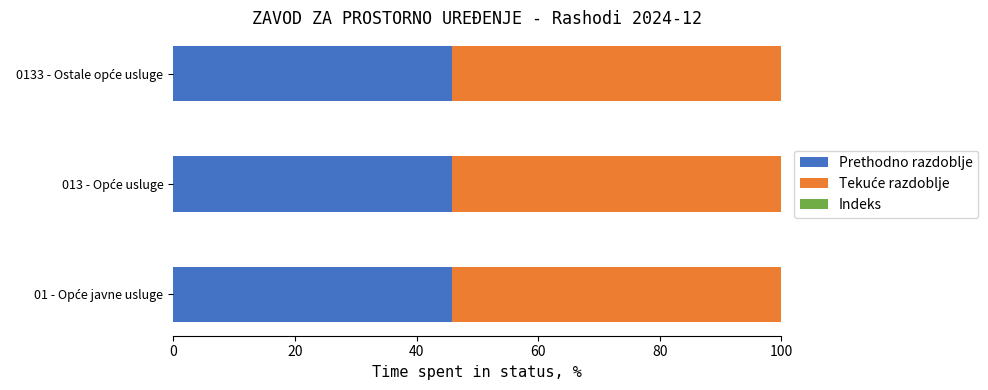

What is the highest value of the Prethodno razdoblje series?

45.8